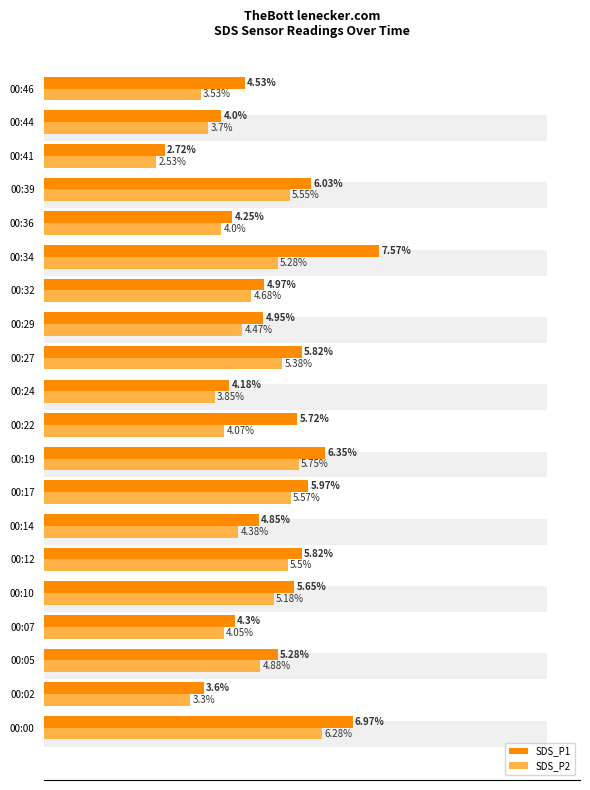

What is the difference between the maximum and second lowest values in the SDS_P1 series?

4.0